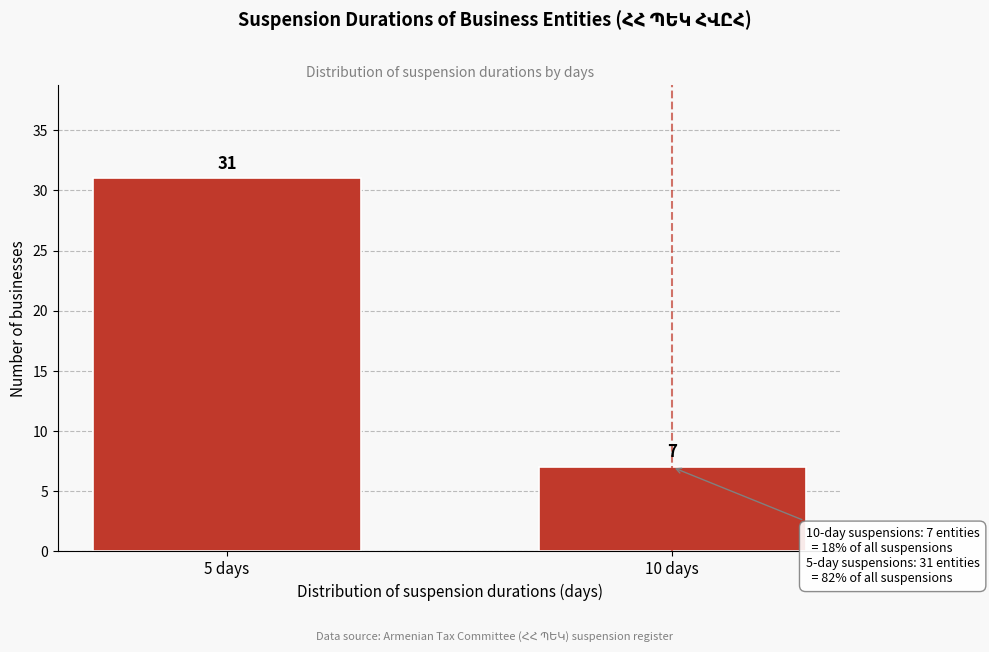

Reading left to right, transcribe all the data shown in this chart.

5 days=31	10 days=7